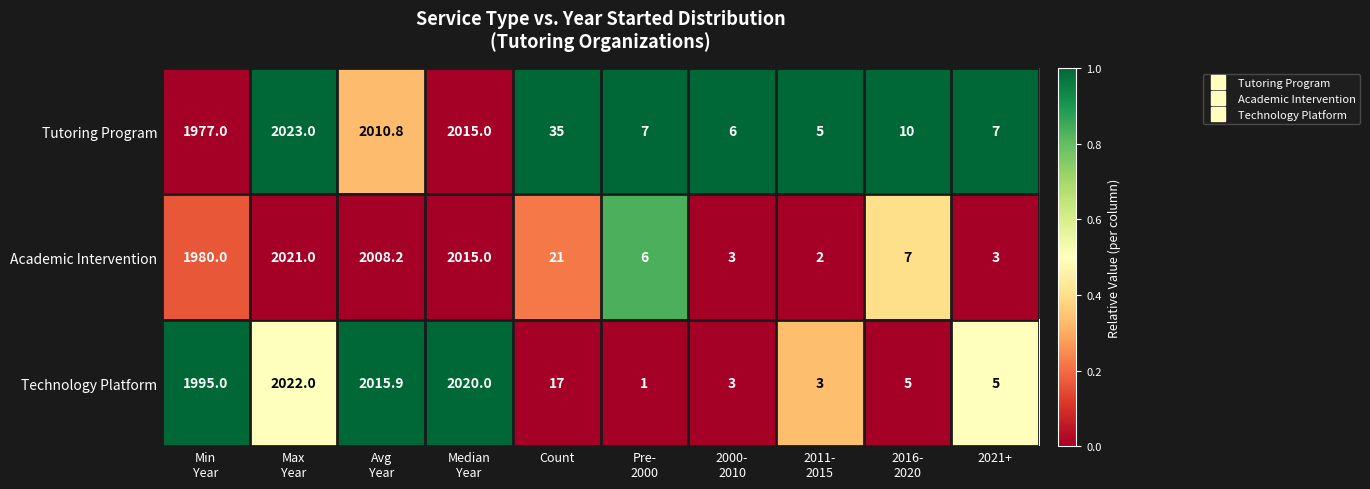

Which series has the largest range (max minus min)?

Technology Platform